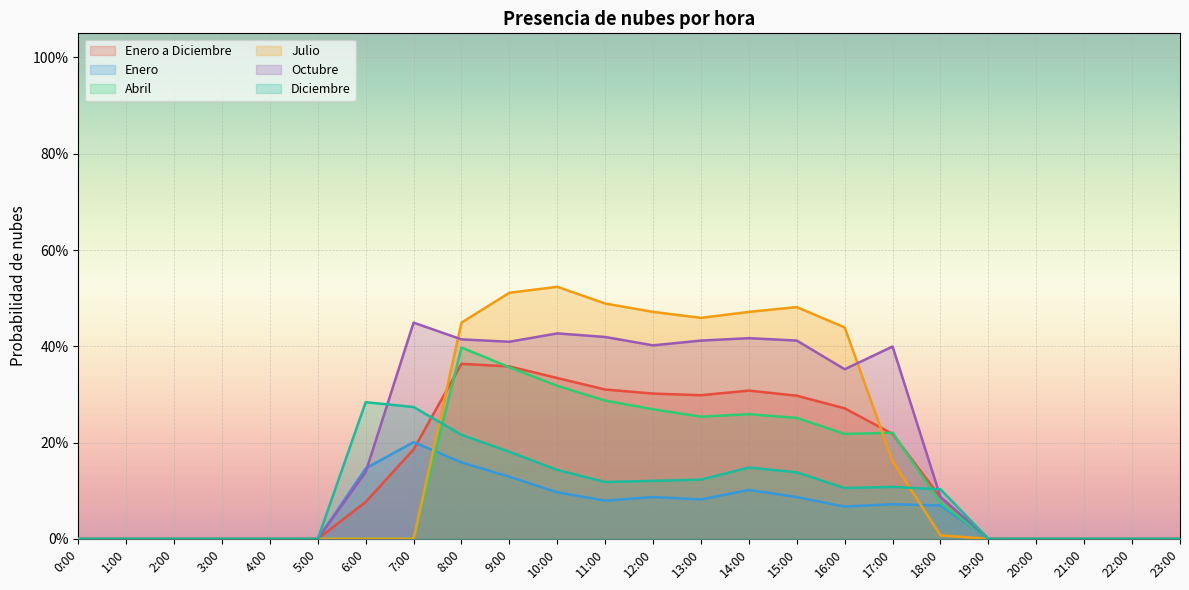

What is the sum of the Octubre values at 10:00 and 17:00?

0.8